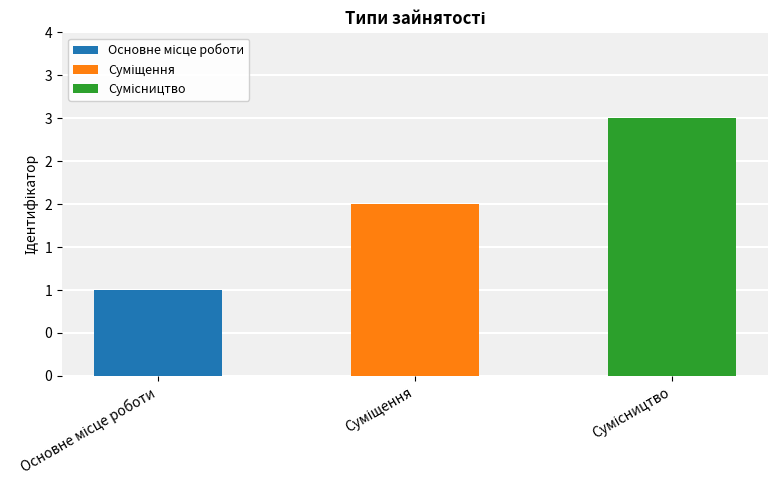

What is the difference between the values at Суміщення and Основне місце роботи?

1